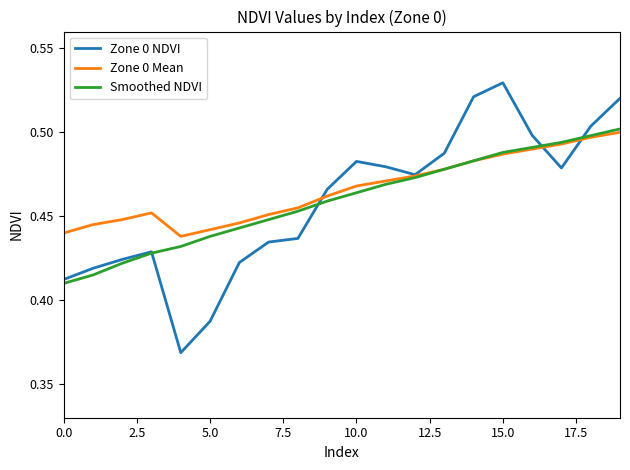

How many categories are shown in the chart?

20